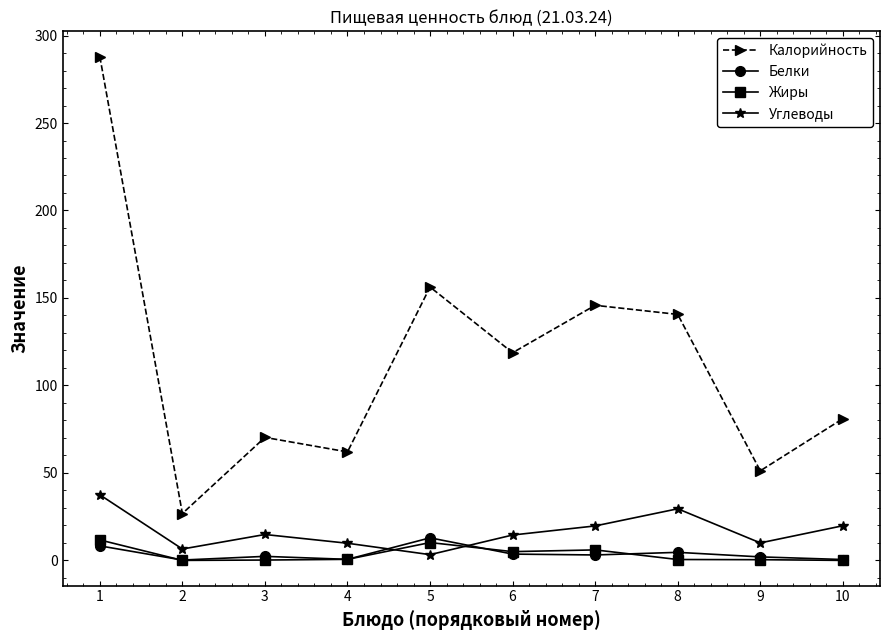

True or false: Калорийность has more than 0 points higher than both neighbors.

True